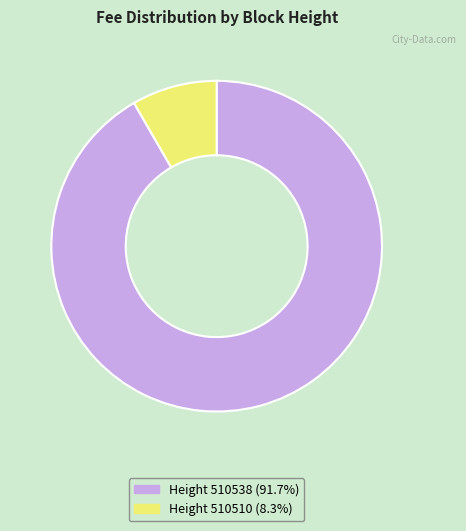

How many slices are in this pie chart?

2